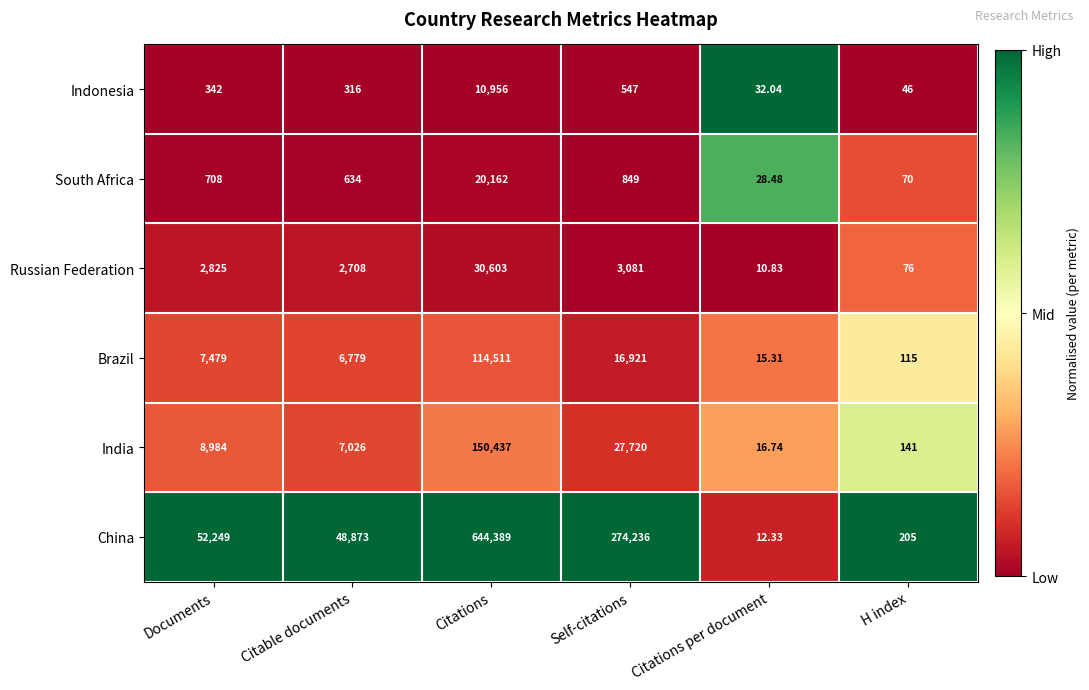

Rank the series by their maximum value, from highest to lowest.

China, India, Brazil, Russian Federation, South Africa, Indonesia